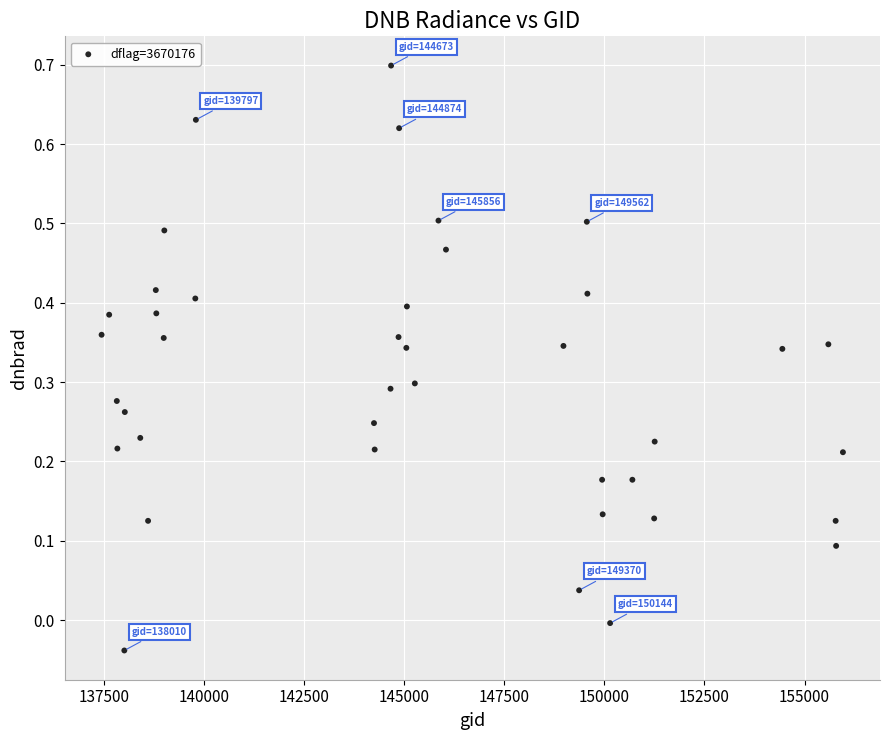

What is the range of Y values (max minus min)?

0.7